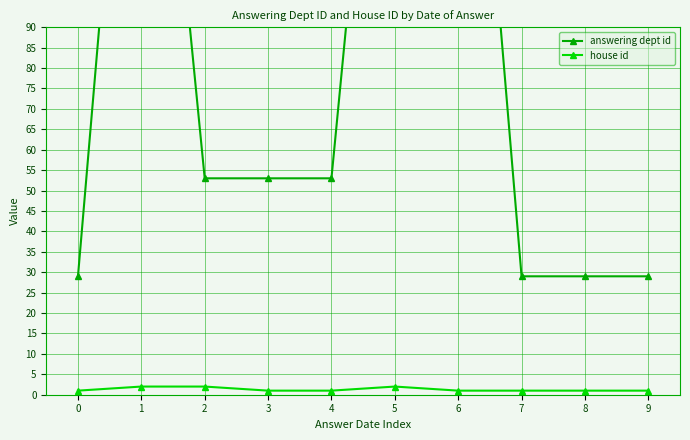

Between 8 and 9, which is larger?

8